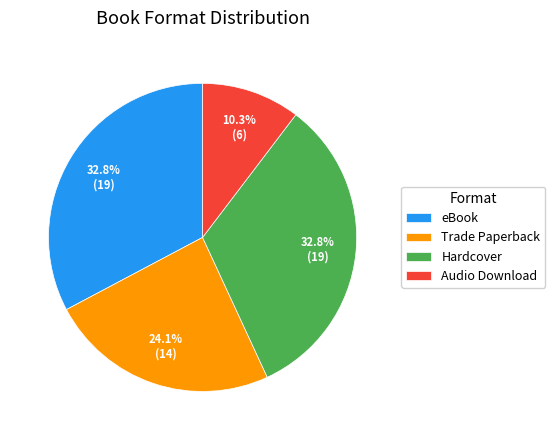

Count the number of slices in the pie.

4